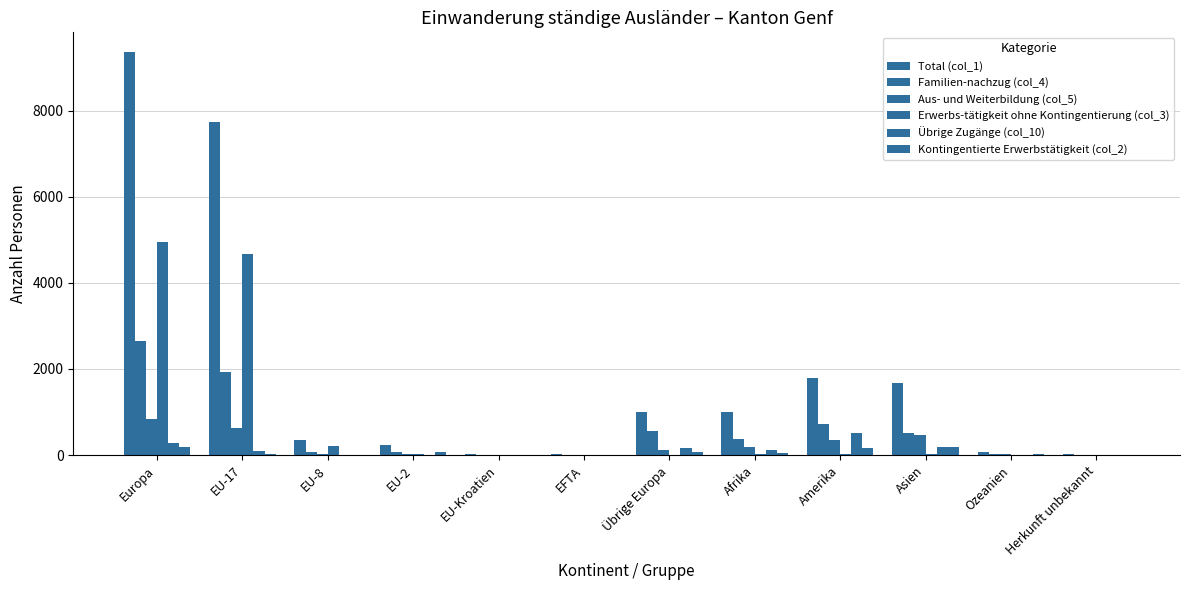

How many data points does each series have?

12